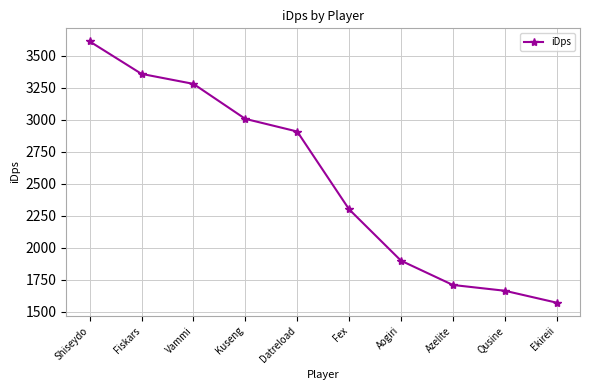

True or false: the data shows 2313.3 at Fiskars.

False